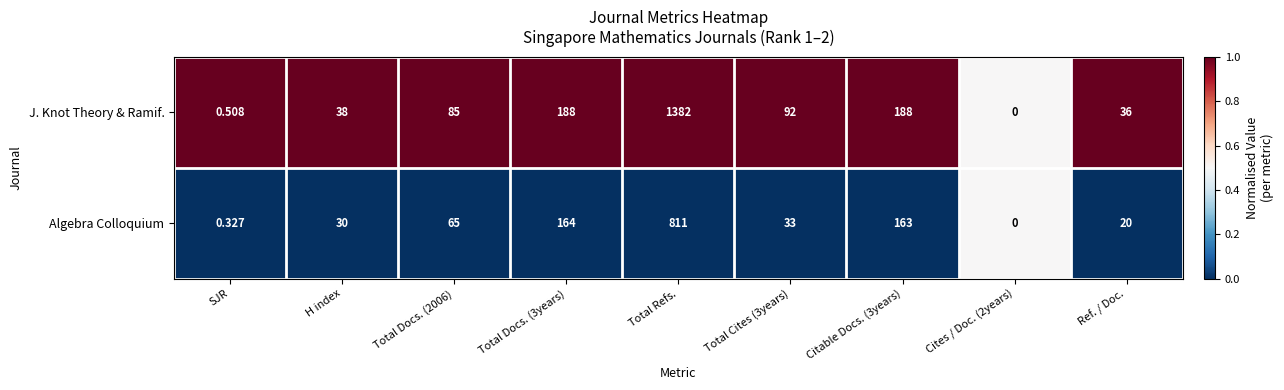

Which series changed the most between H index and Total Refs.?

J. Knot Theory & Ramif.